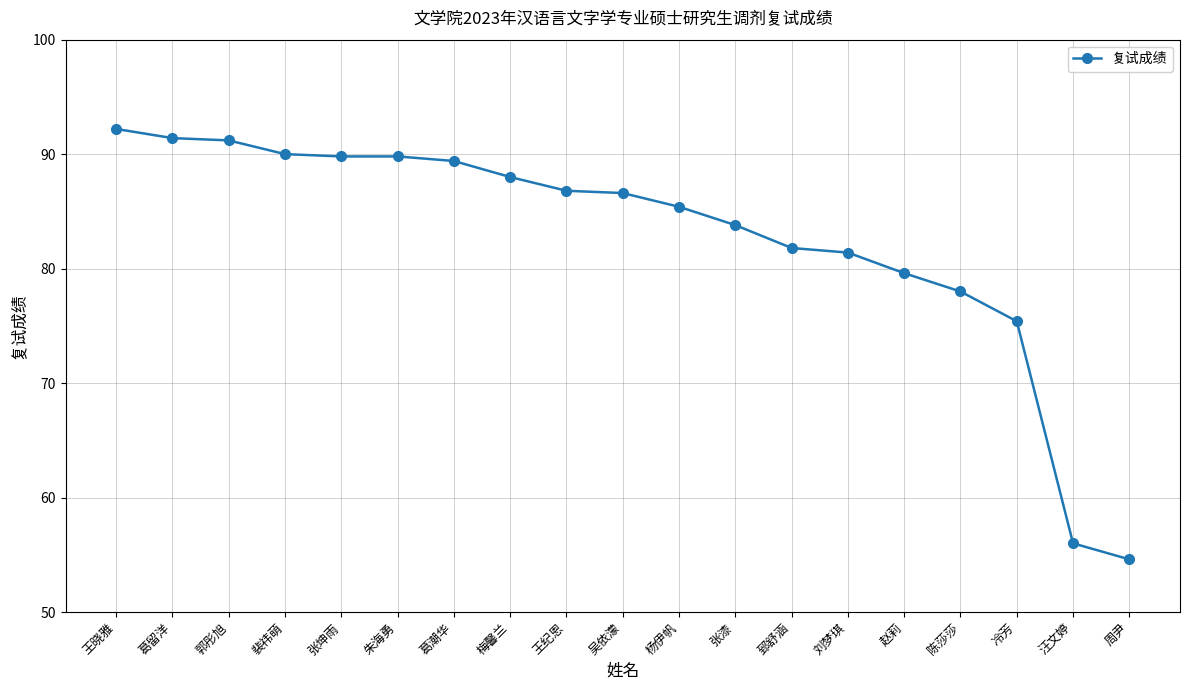

What is the label of the 1st point from the left?

王晓雅